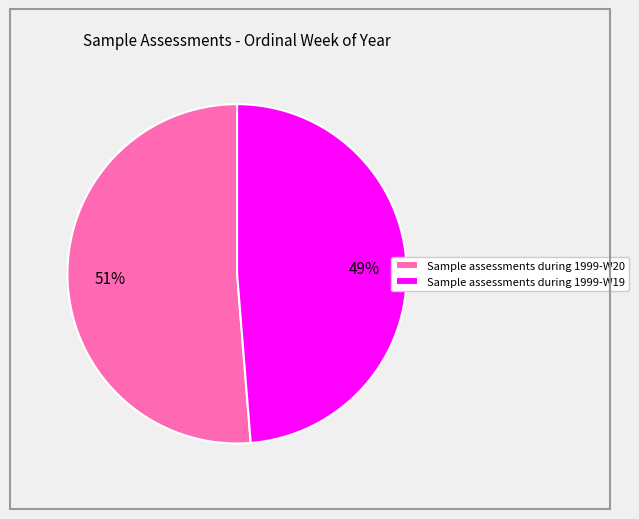

Rank the categories by value from lowest to highest.

Sample assessments during 1999-W19, Sample assessments during 1999-W20